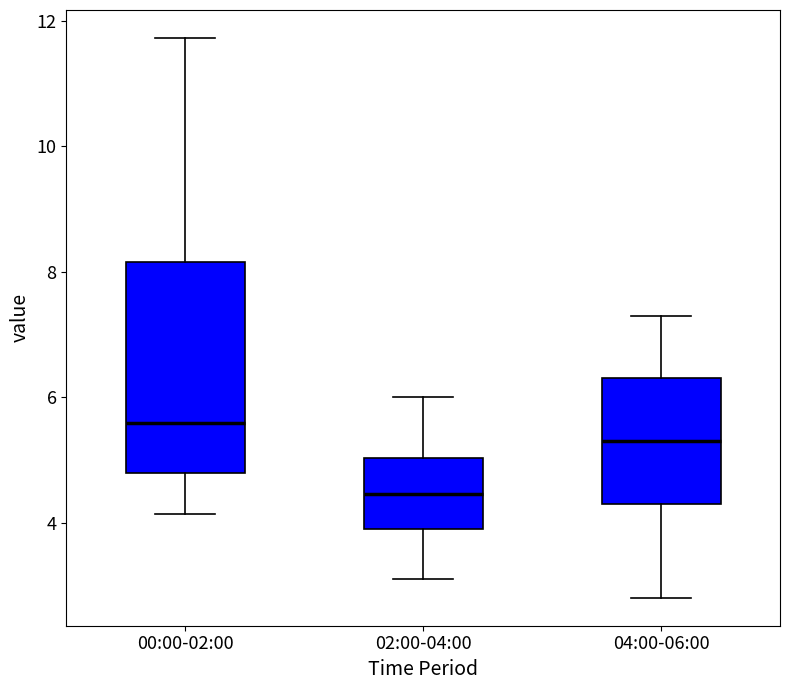

Reading left to right, read every box against the y-axis: the position of its median line, the range the box covers, and the ends of its whiskers. The values are not printed on the chart, so give them approximately, as read against the axis.

00:00-02:00: median 5.6, box 4.8 to 8.2, whiskers 4.2 to 11.8
02:00-04:00: median 4.4, box 4.0 to 5.0, whiskers 3.2 to 6.0
04:00-06:00: median 5.4, box 4.4 to 6.4, whiskers 2.8 to 7.4